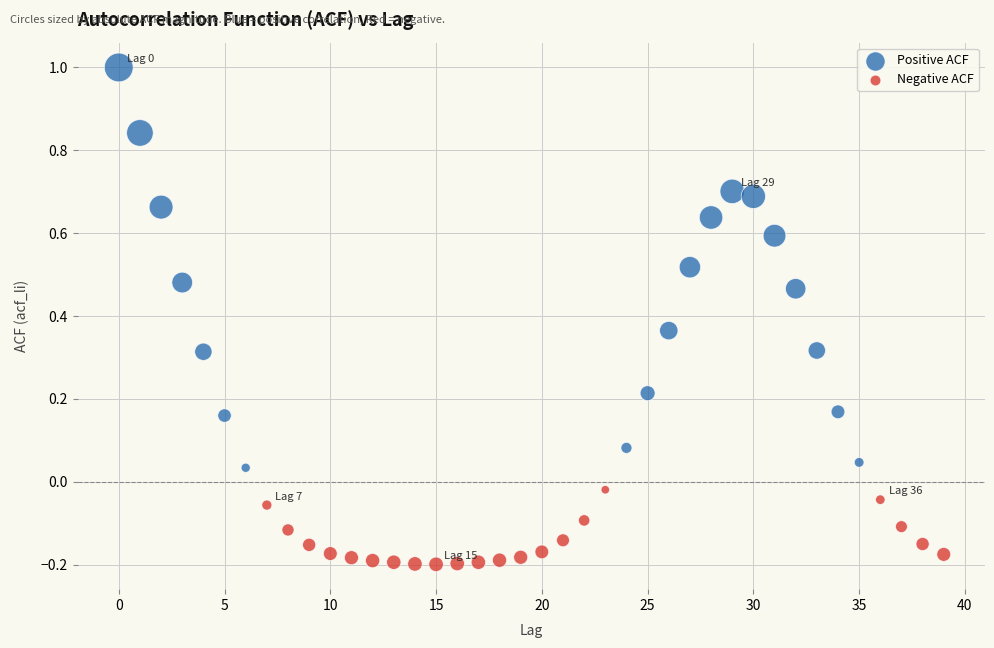

Which series reaches the minimum Y coordinate?

Negative ACF